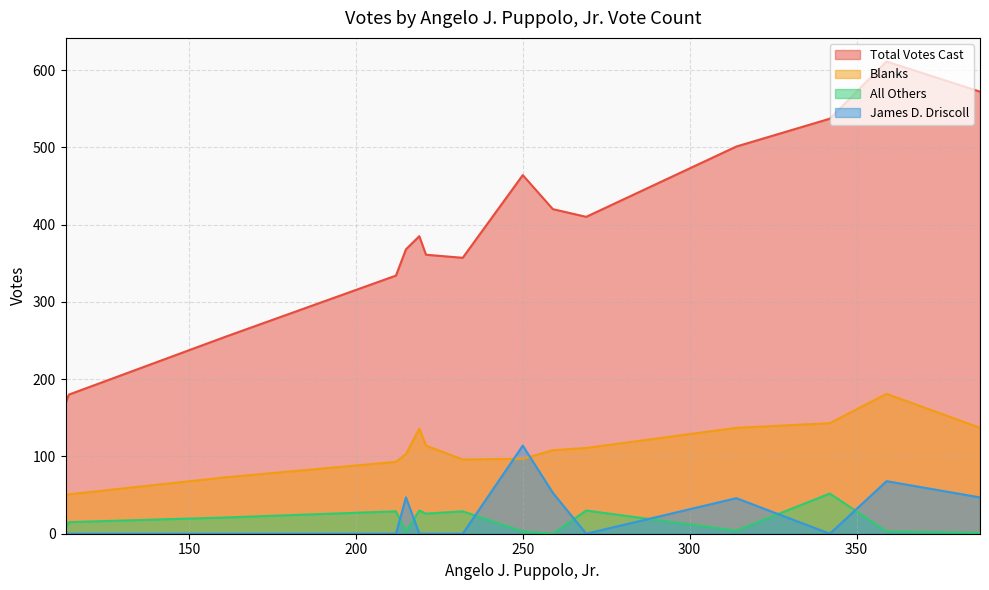

True or false: Blanks has more than 0 interior local peaks.

True